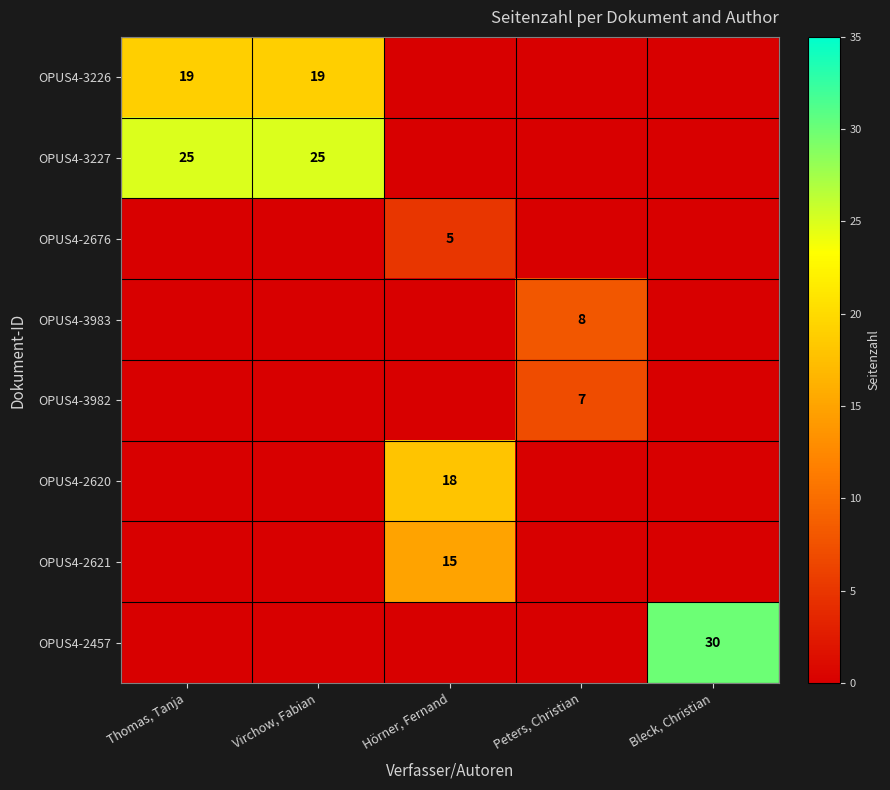

Is it true that OPUS4-2676 equals 2 at Hörner, Fernand?

False